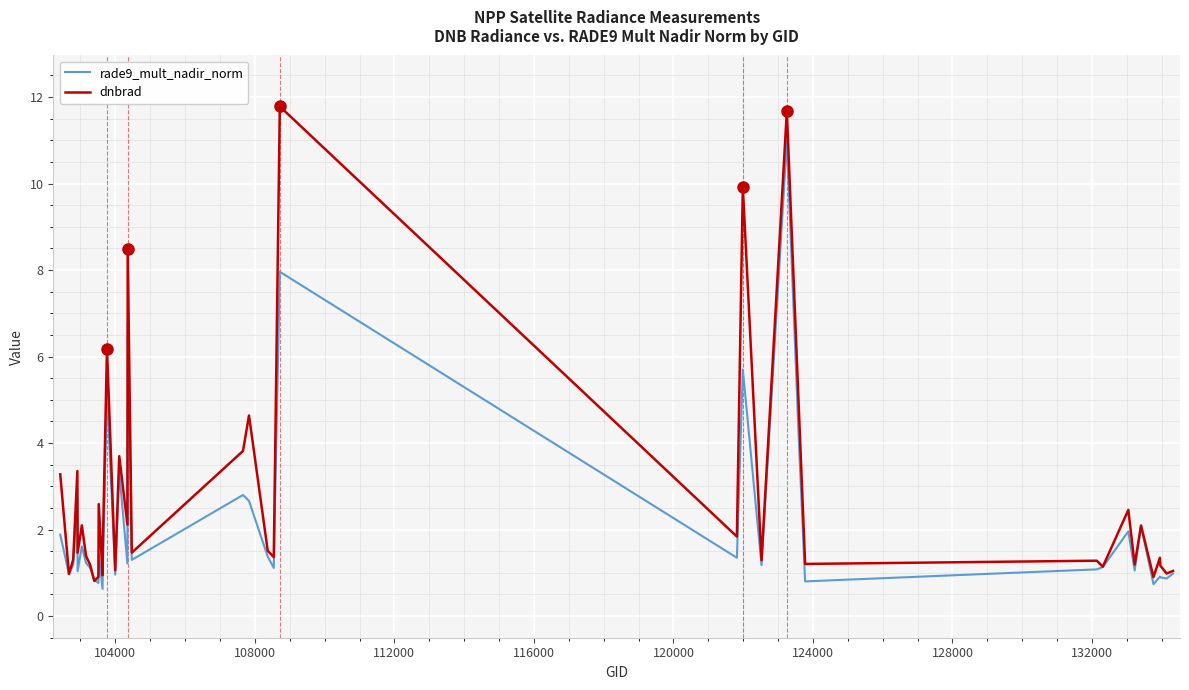

Rank the series by their maximum value, from lowest to highest.

rade9_mult_nadir_norm, dnbrad